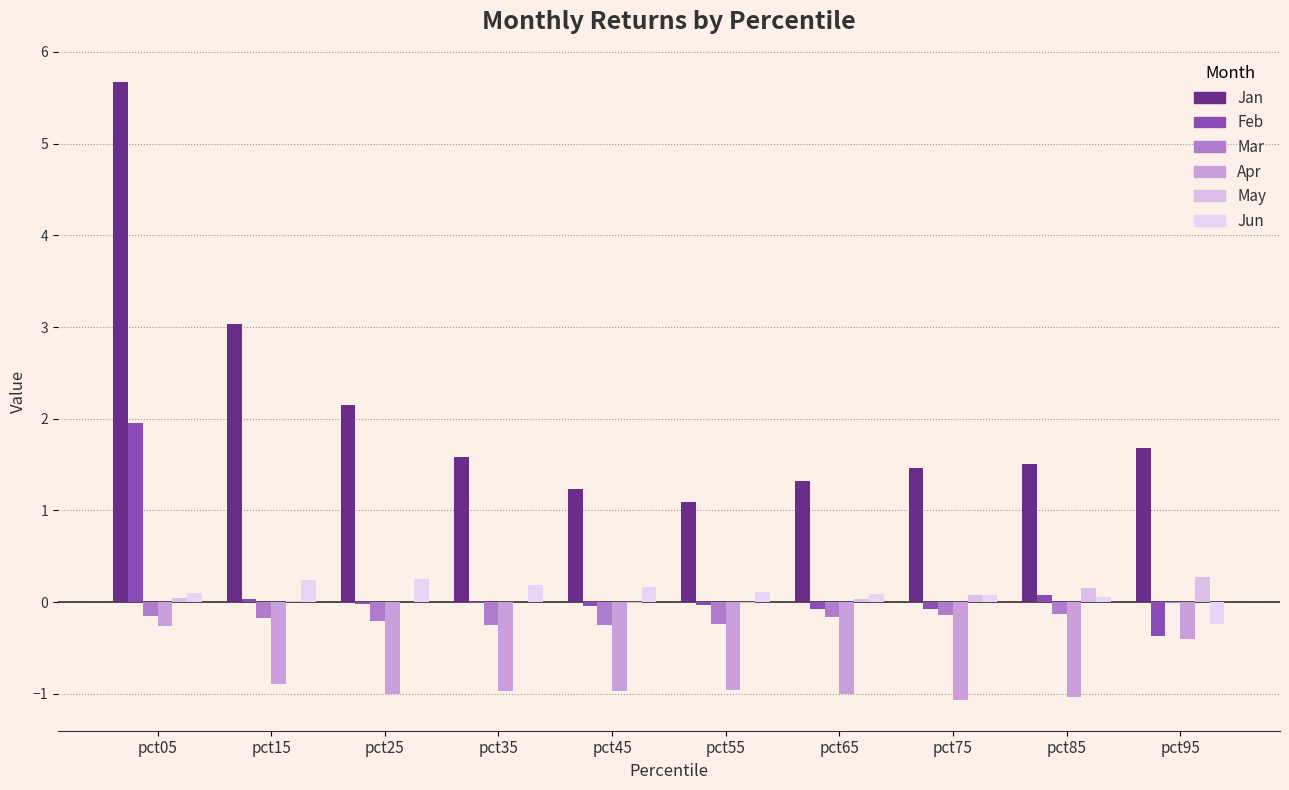

At pct85, list the series in order from smallest to largest.

Apr, Mar, Jun, Feb, May, Jan